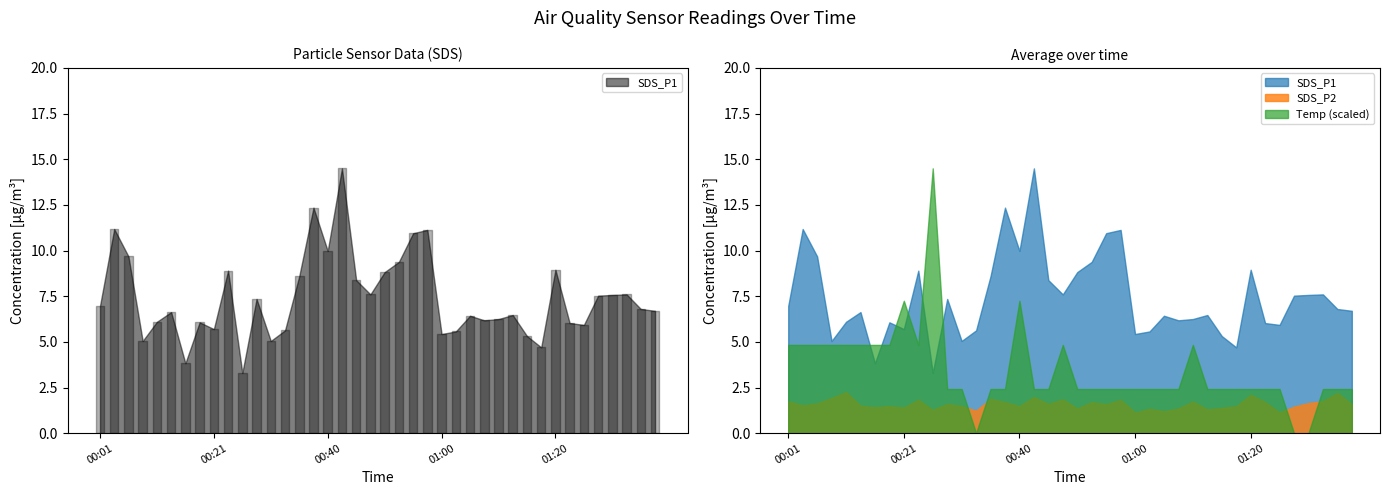

List the series in order of their peak value, highest first.

SDS_P1, Temp, SDS_P2